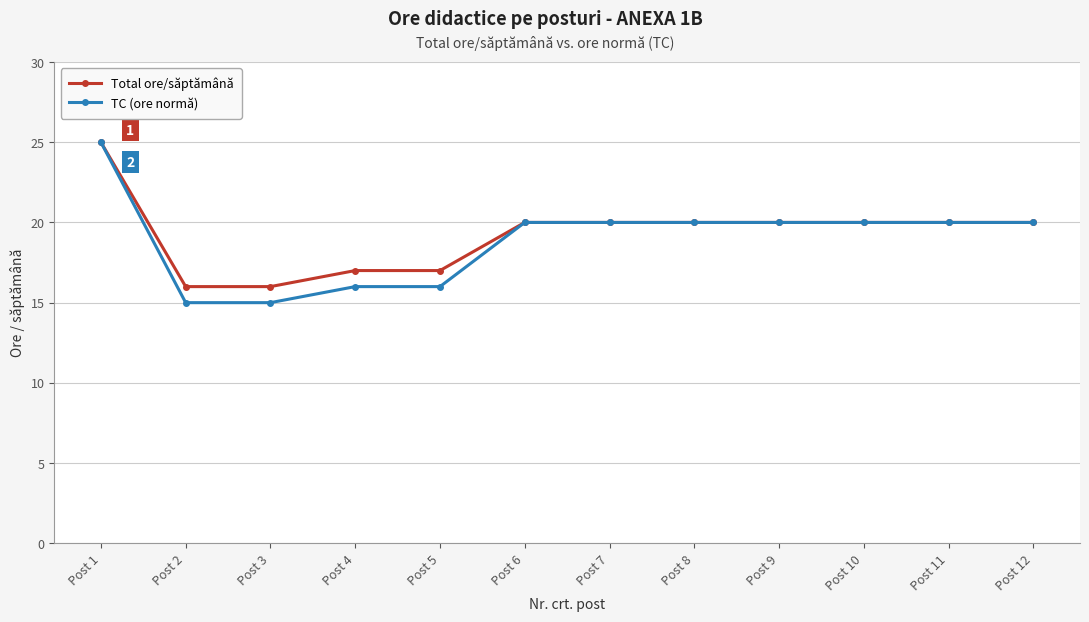

What is the total value across all series at Post 4?

33